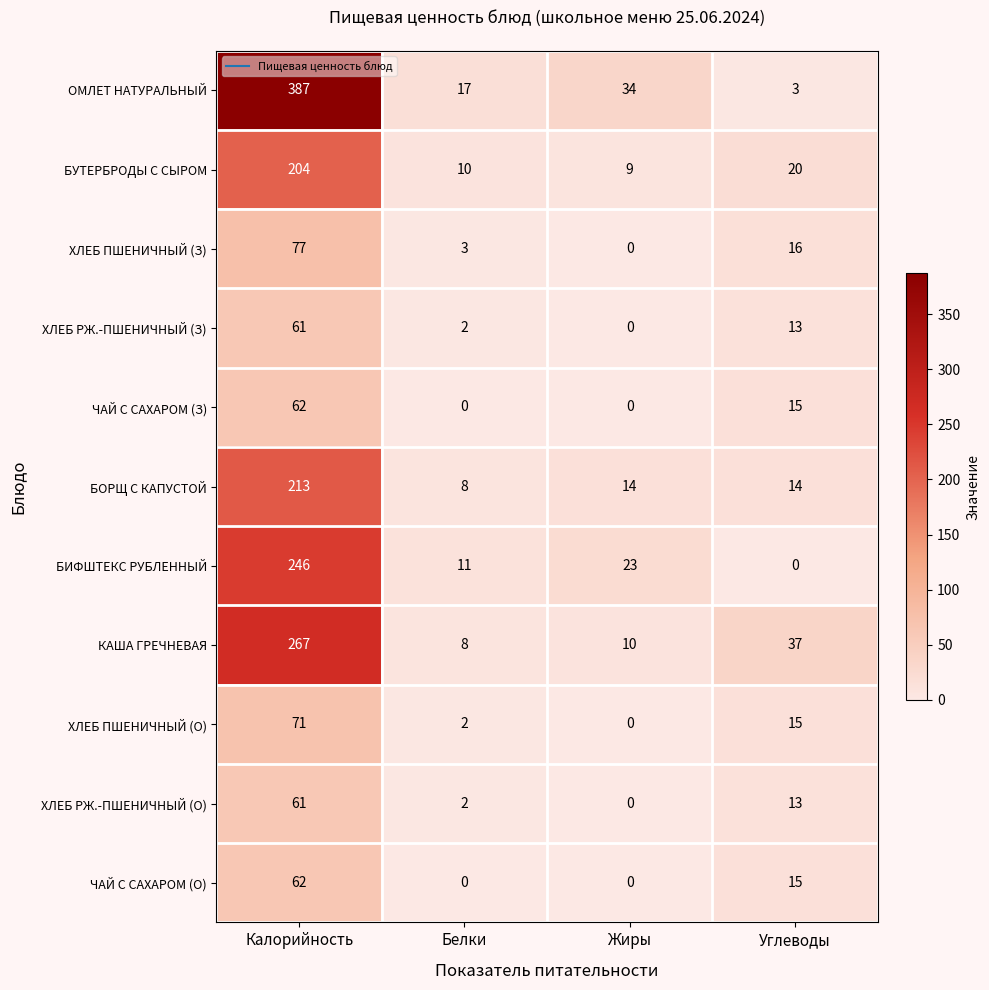

List the labels in order of БУТЕРБРОДЫ С СЫРОМ value, smallest first.

Жиры, Белки, Углеводы, Калорийность